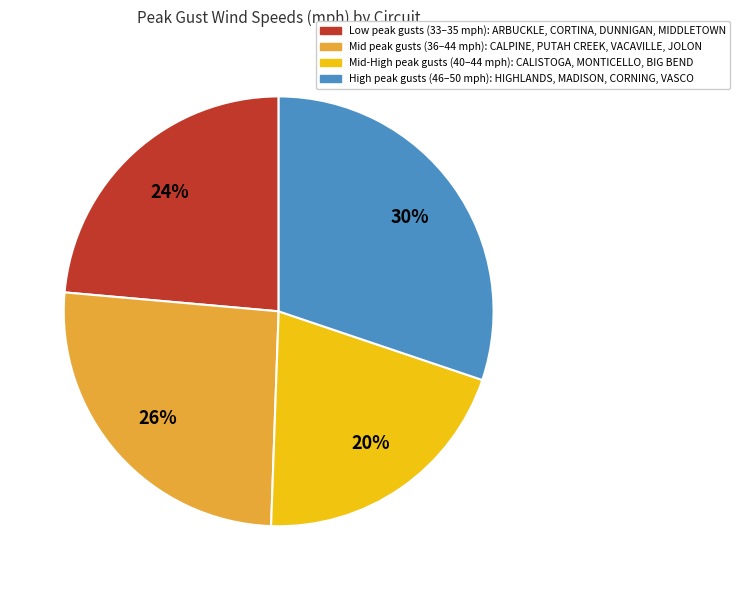

Is there a majority slice in this chart?

No